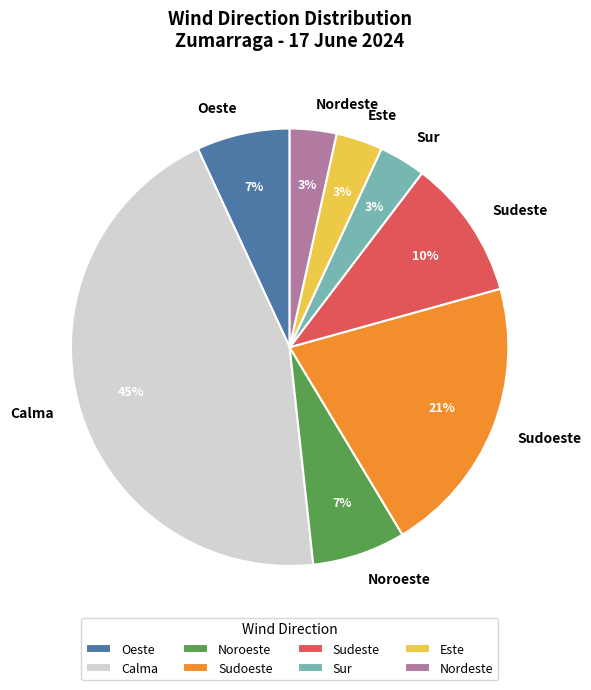

Which category has the biggest portion of the pie?

Calma